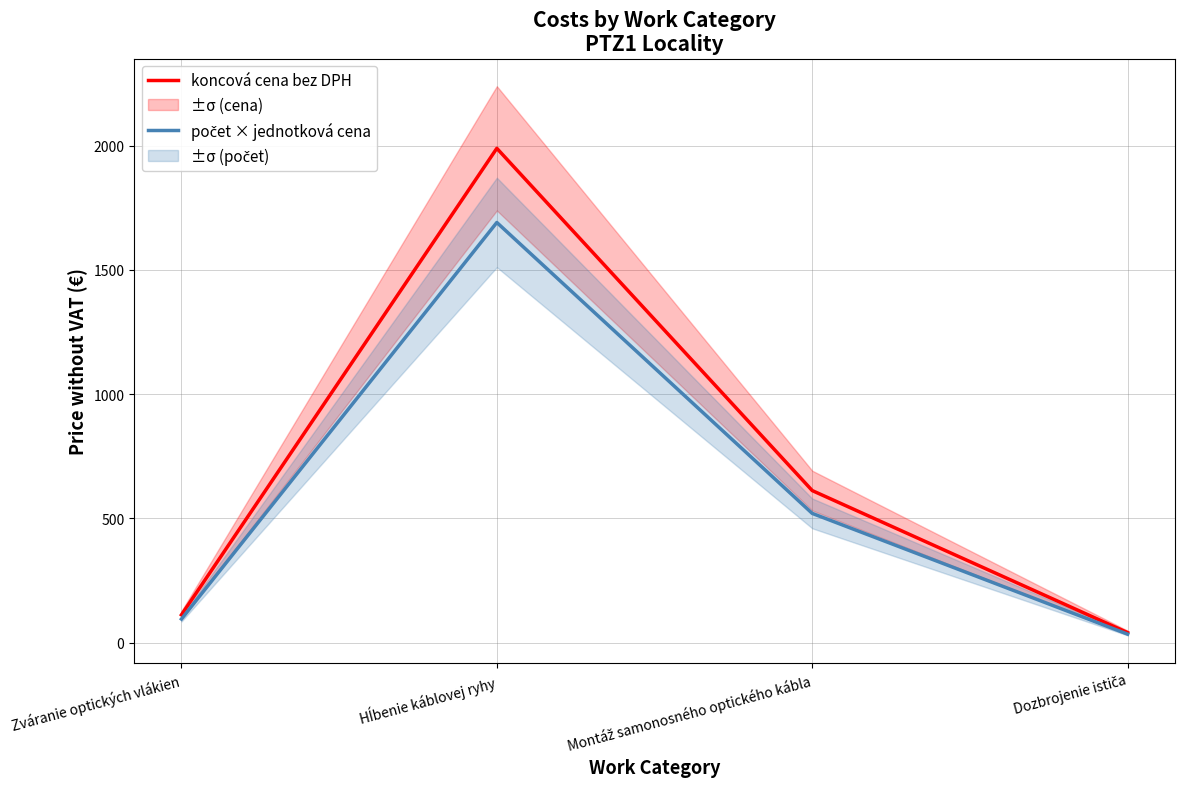

What is the value of the počet × jednotková cena point at the 1st from the left?

95.2